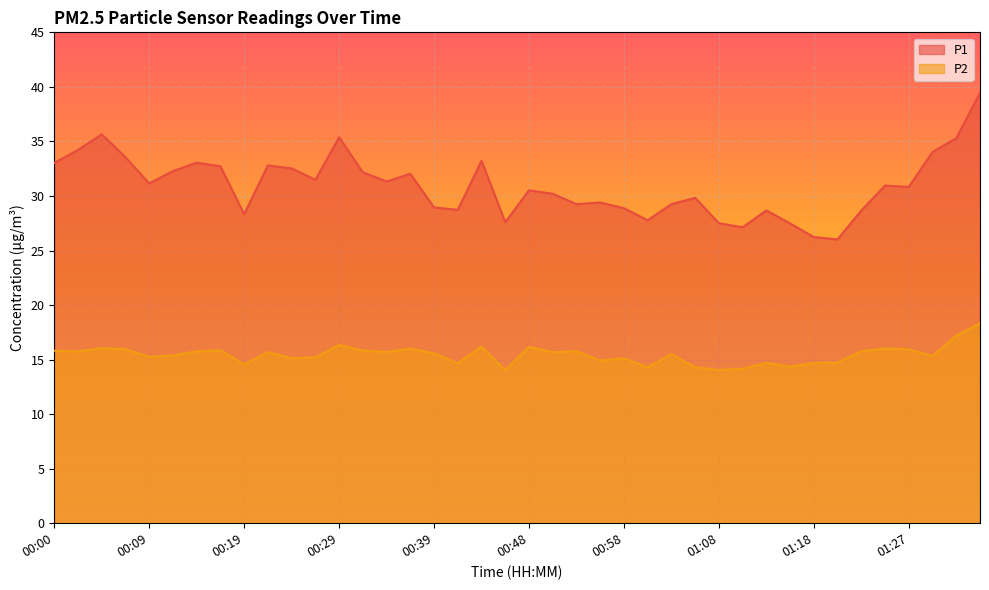

What is the smallest value displayed?

14.0